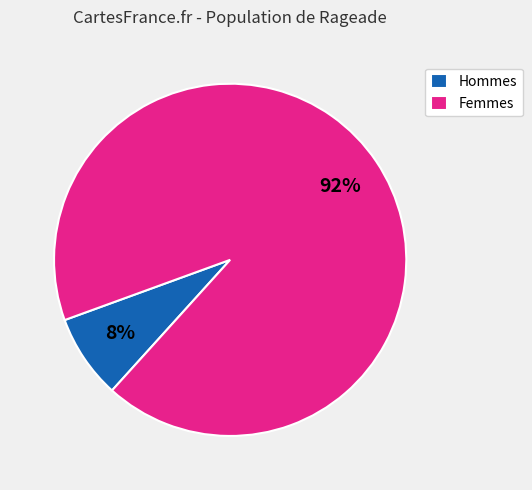

The Hommes slice represents 8% of the pie. True or false?

True